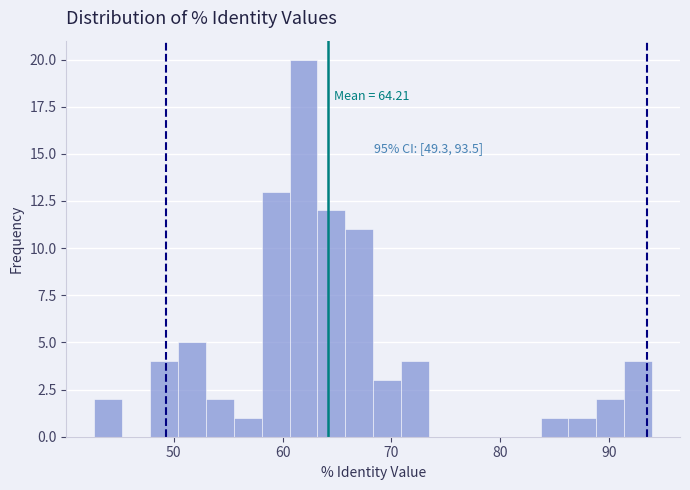

Read against the x-axis, roughly where is the centre of the tallest bar?

62